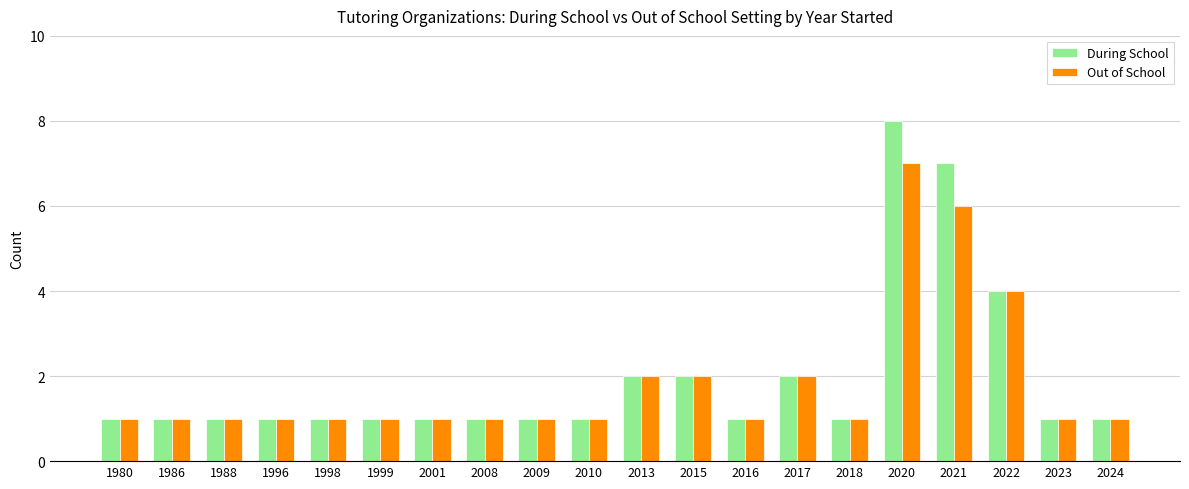

What is the approximate value of During School at 2017?

2